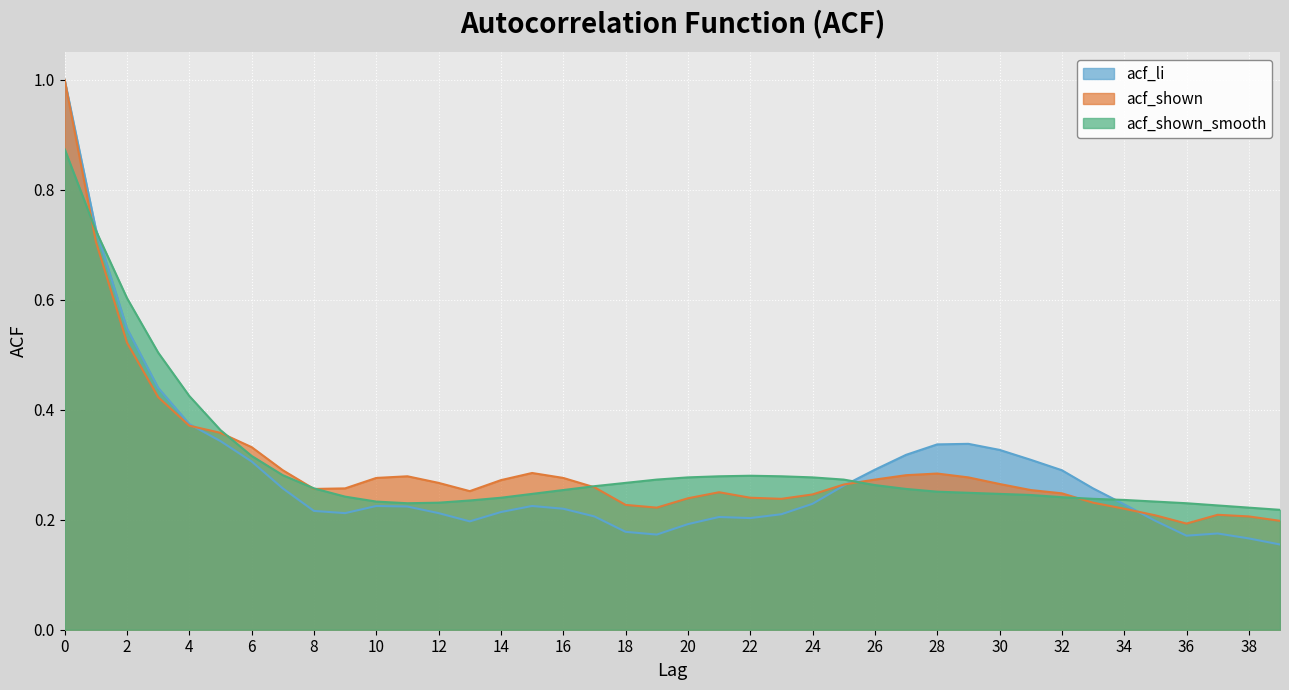

True or false: acf_li and acf_shown_smooth cross at least once.

True